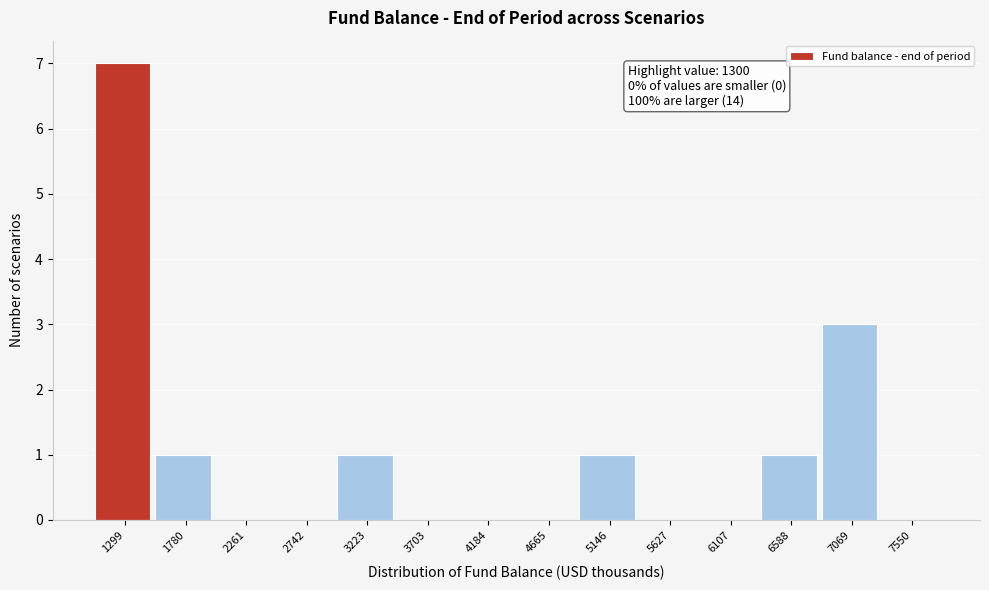

Reading left to right, what are all the values shown in this chart?

1299=7	1780=1	2261=0	2742=0	3223=1	3703=0	4184=0	4665=0	5146=1	5627=0	6107=0	6588=1	7069=3	7550=0